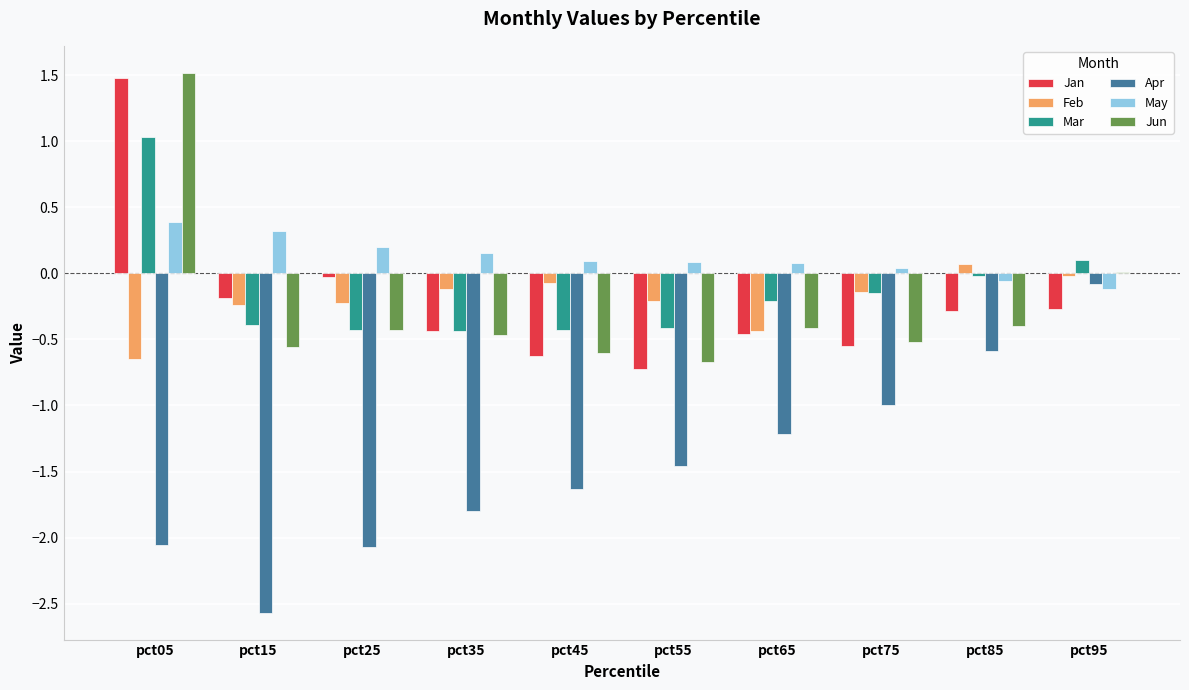

What is the highest value of the Mar series?

1.0